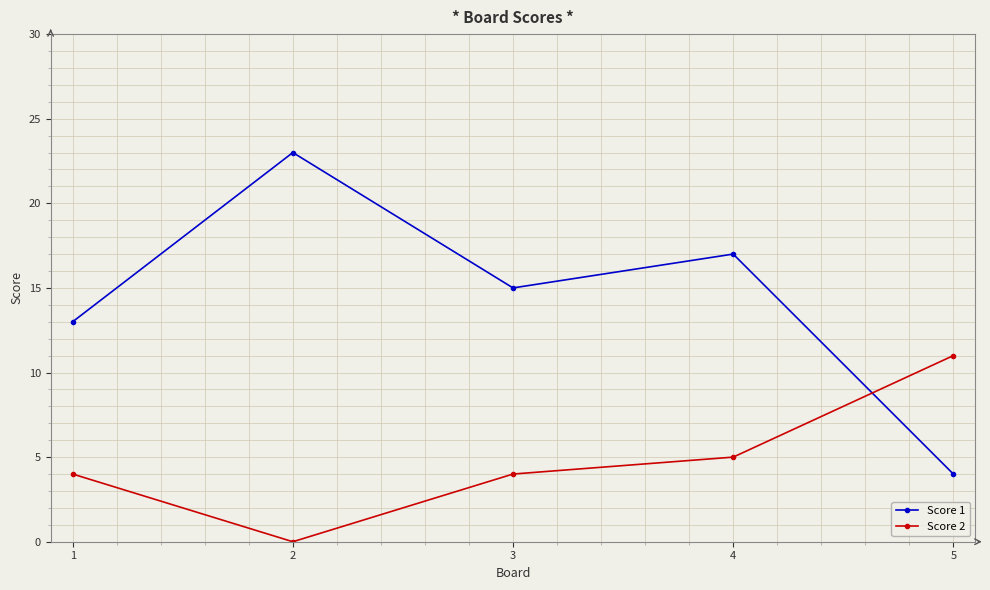

Which series has the widest spread of values?

Score 1